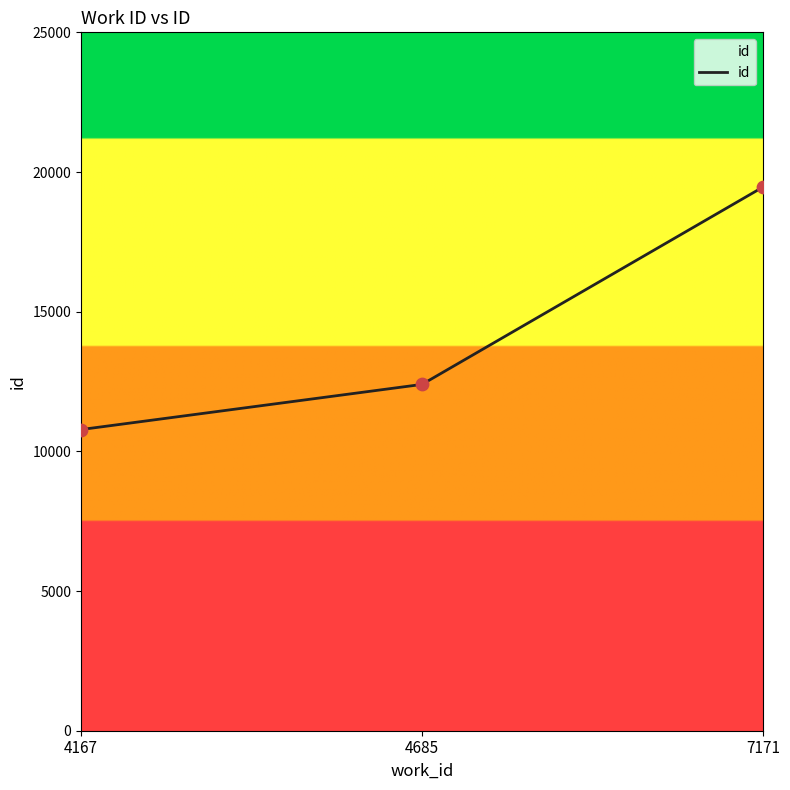

Approximately how many times larger is the value at 4167 compared to 4685?

0.9